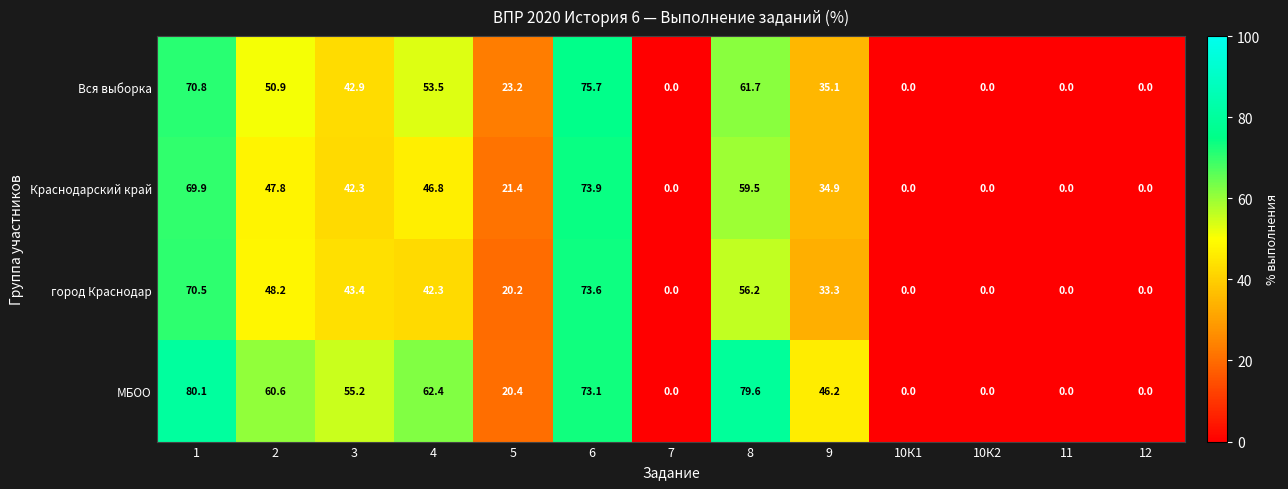

Between 8 and 10К1, which series saw the biggest shift?

МБОО